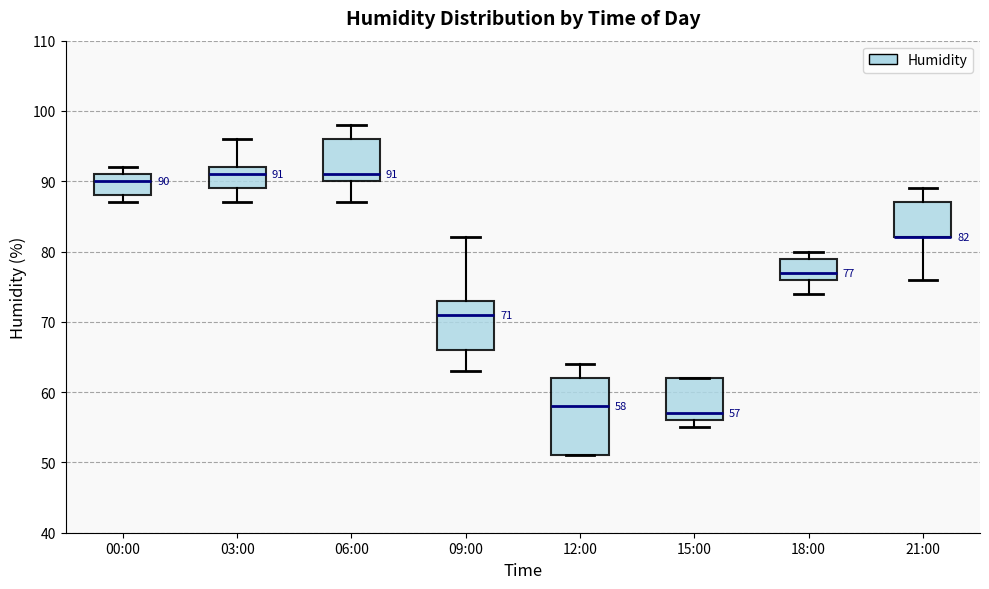

Comparing the boxes themselves (not the whiskers), which one is the tallest?

12:00